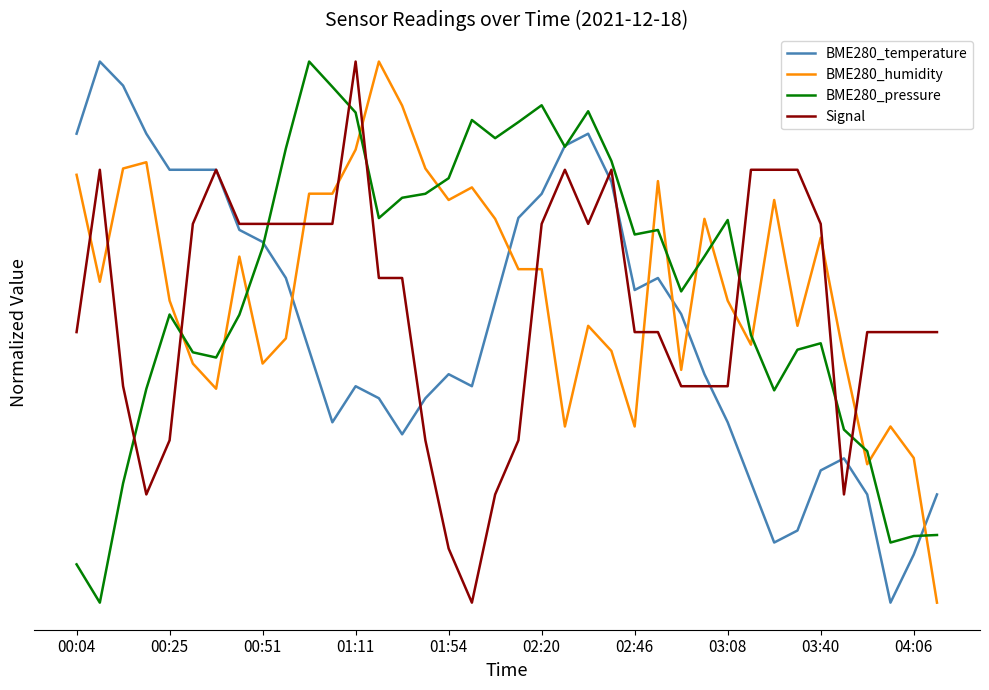

At how many categories does at least one series exceed 0?

38